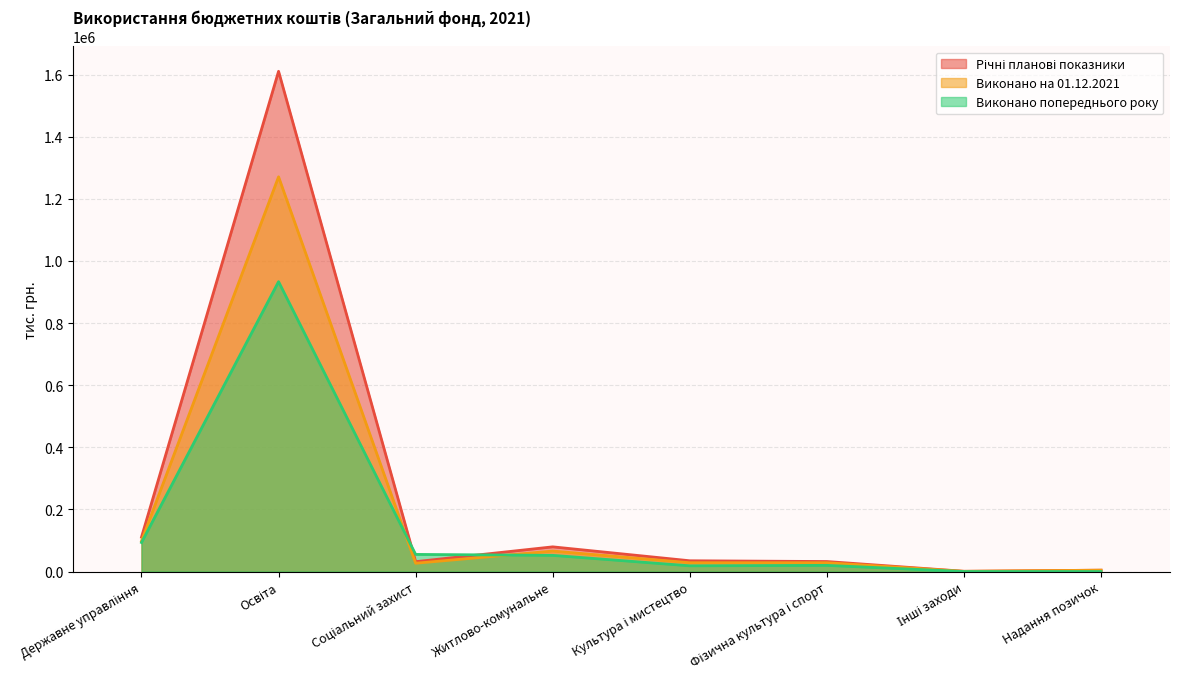

Between Житлово-комунальне and Фізична культура і спорт, which series saw the biggest shift?

Річні планові показники